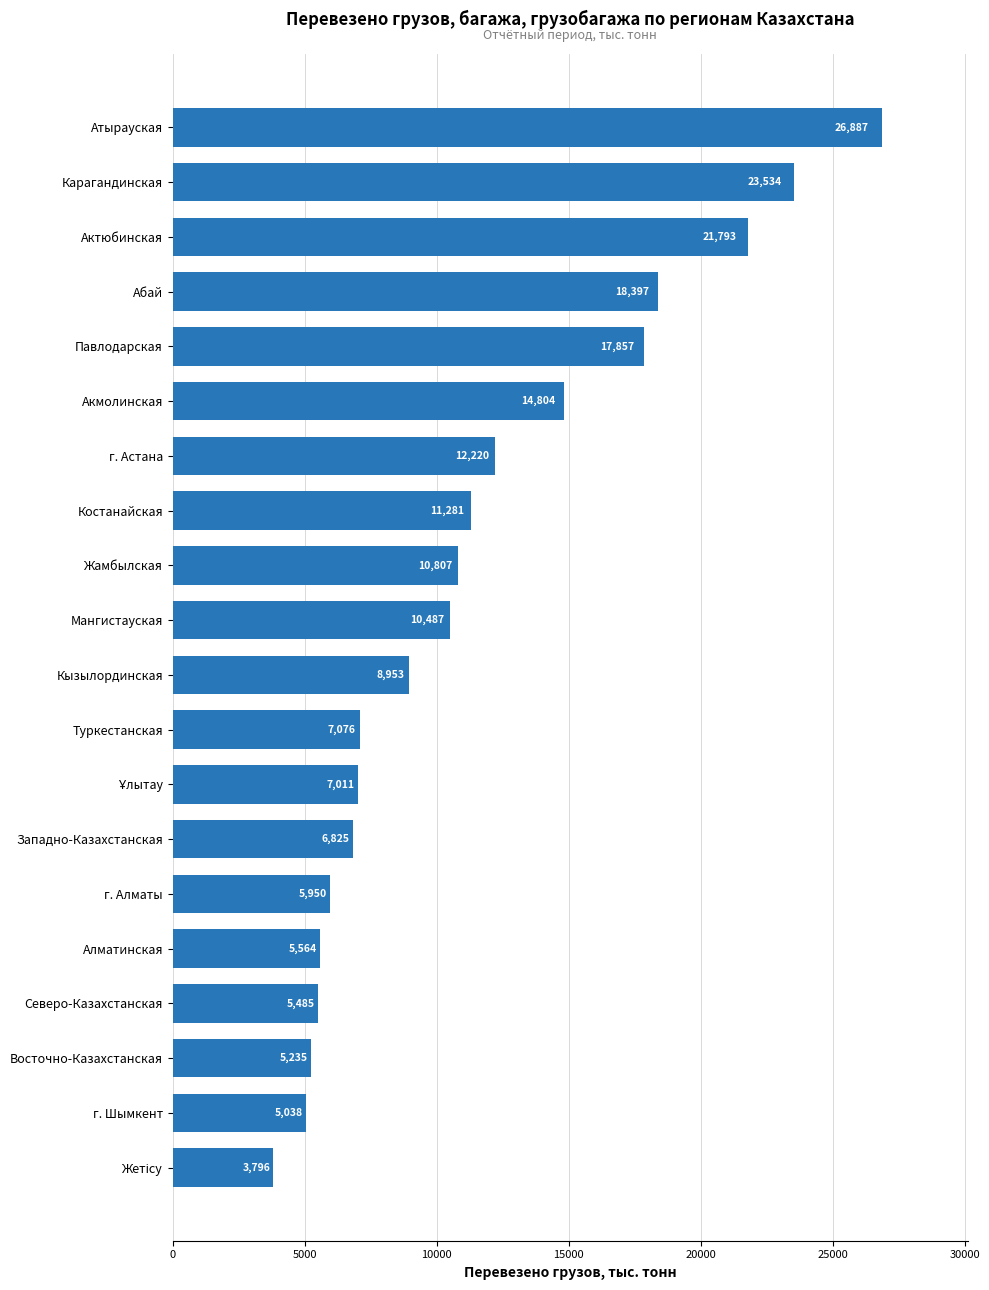

What is the average value?

11450.0